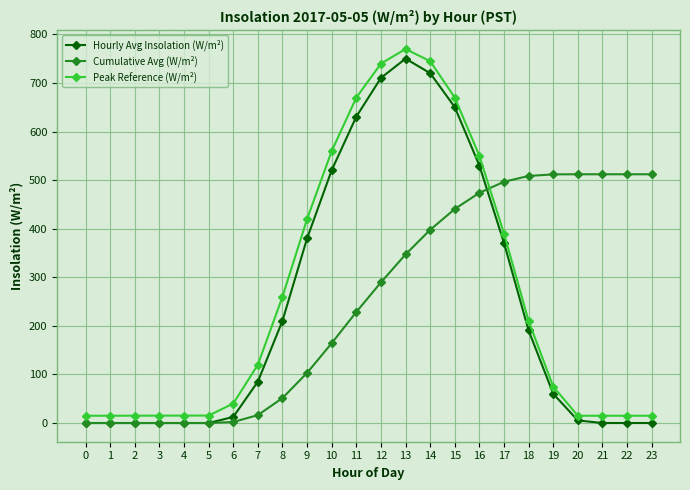

The Peak Reference (W/m²) series shows 1111.0 at 11. True or false?

False